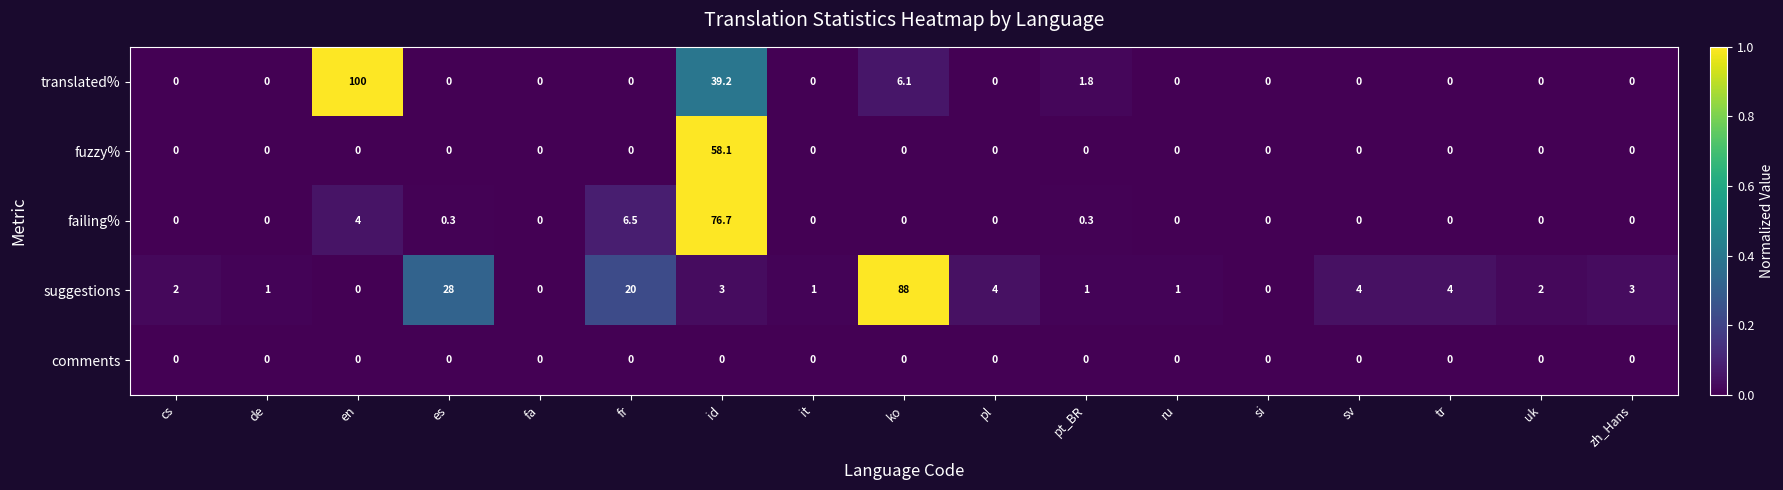

The value of translated% at tr is 0.0. True or false?

True